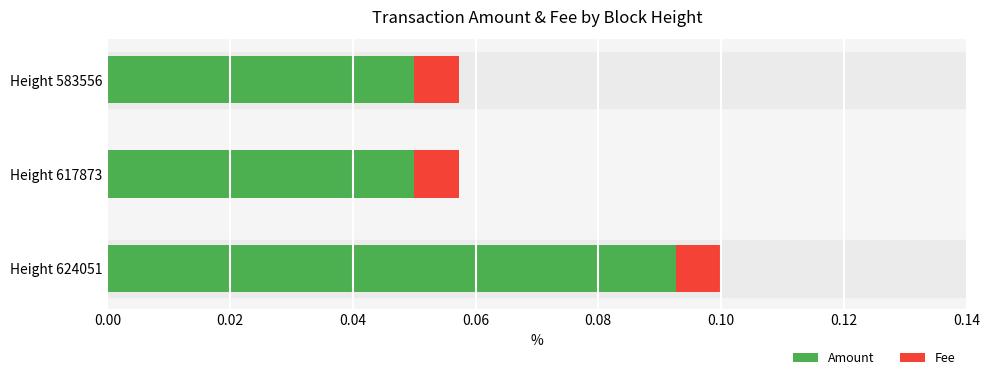

What are all the series names shown in the legend?

Amount, Fee